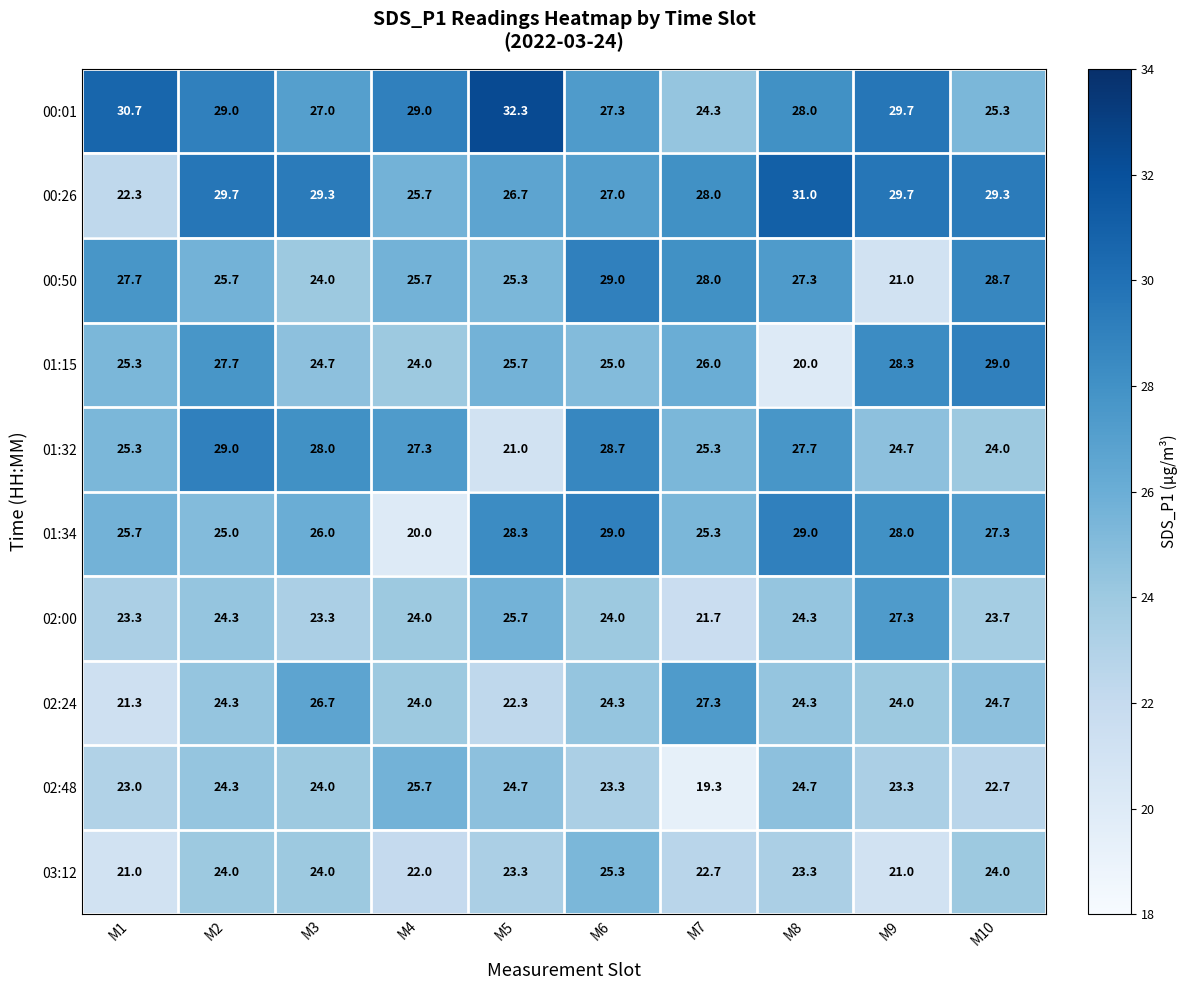

Between M6 and M8, which series saw the biggest shift?

01:15